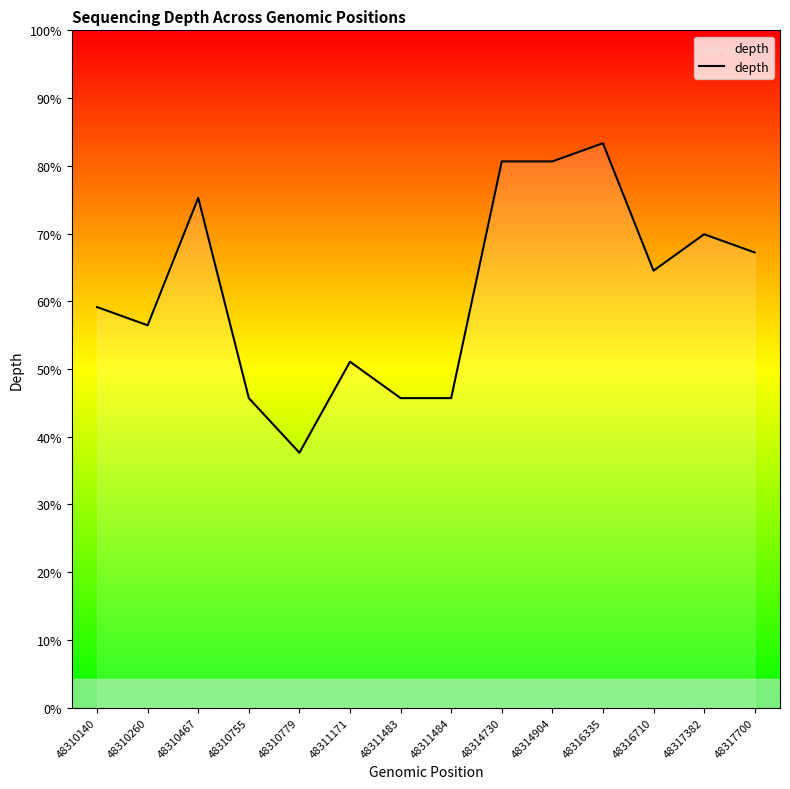

Is this an area chart (filled region under the line)?

Yes